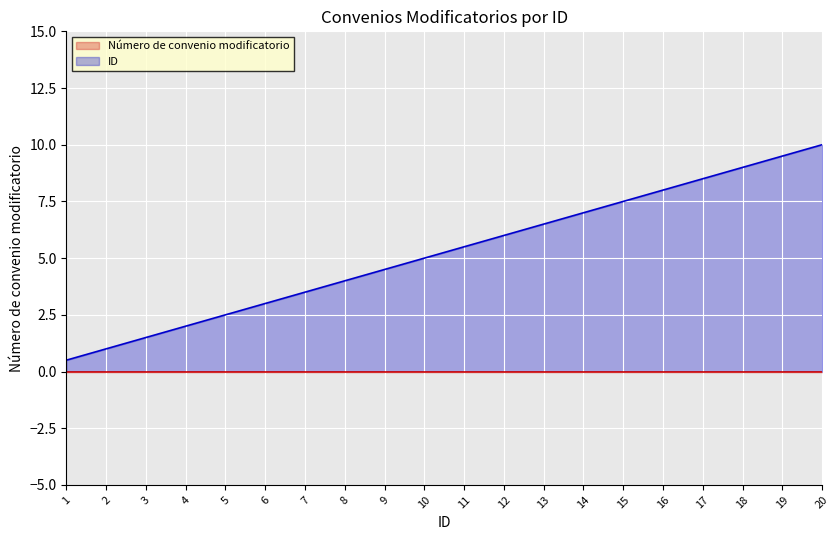

Between 5 and 9, which is larger?

9